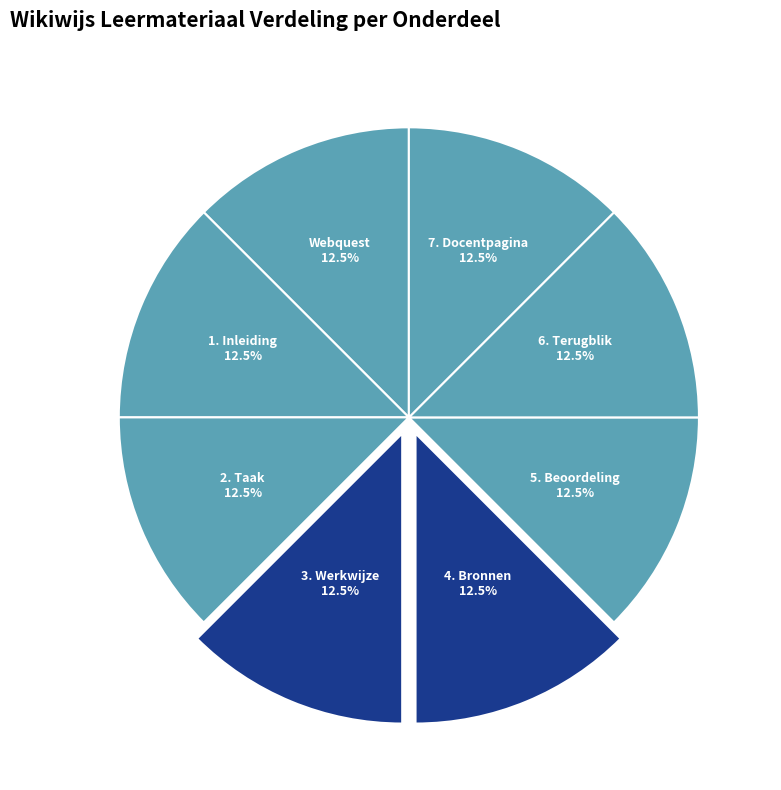

What is the ratio of the value at 5. Beoordeling to the value at 7. Docentpagina?

1.0